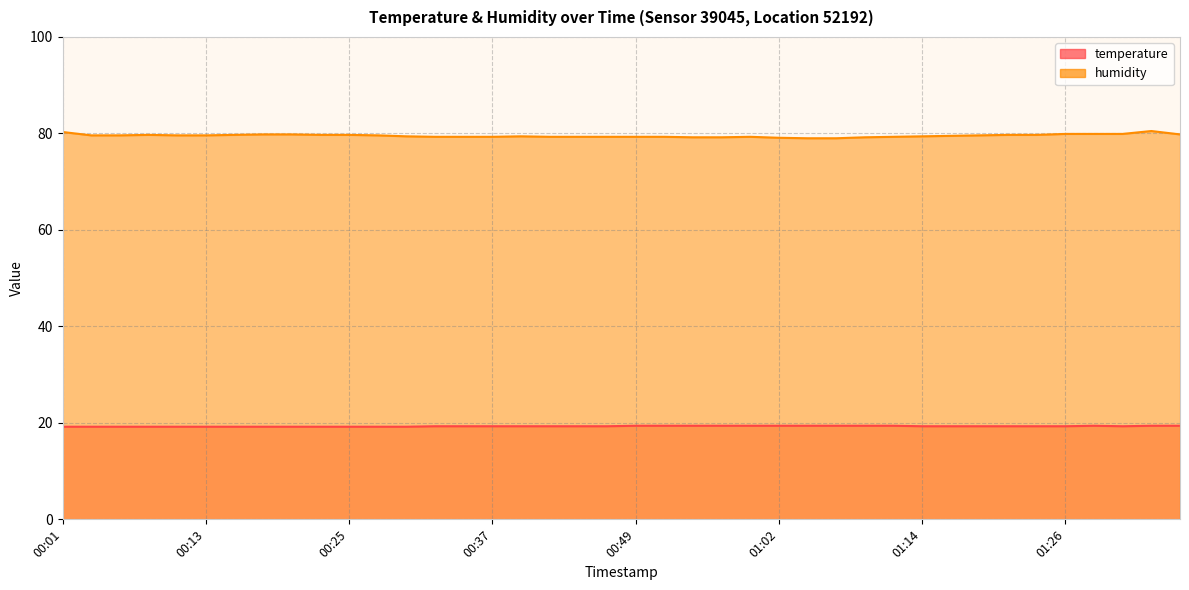

Is it true that temperature equals 34.7 at 00:45?

False